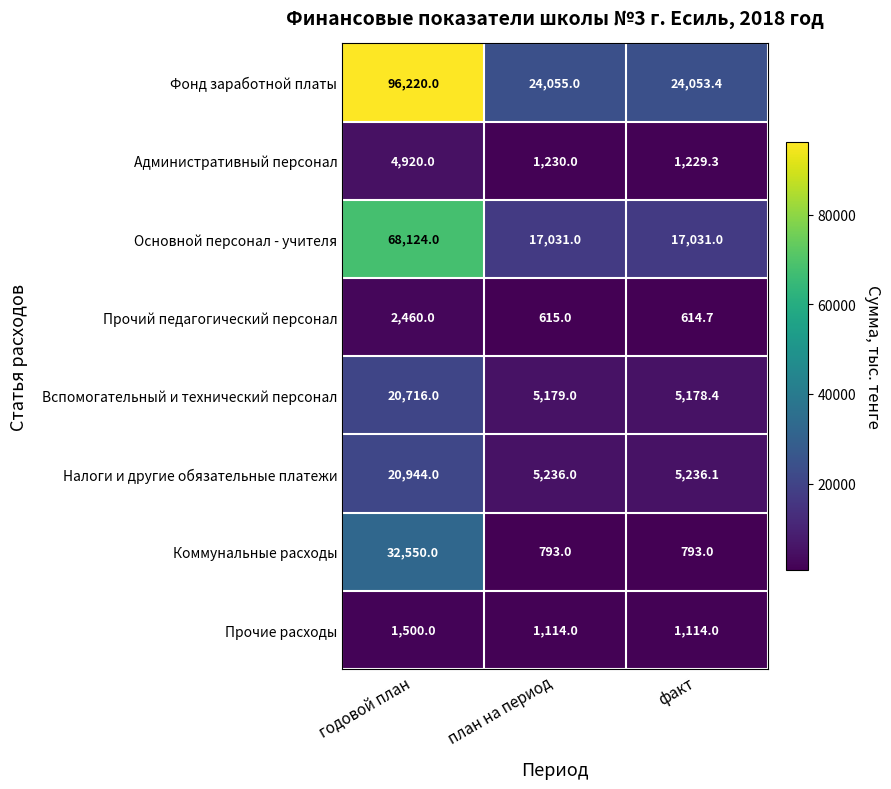

Which series has the largest total across all categories?

Фонд заработной платы